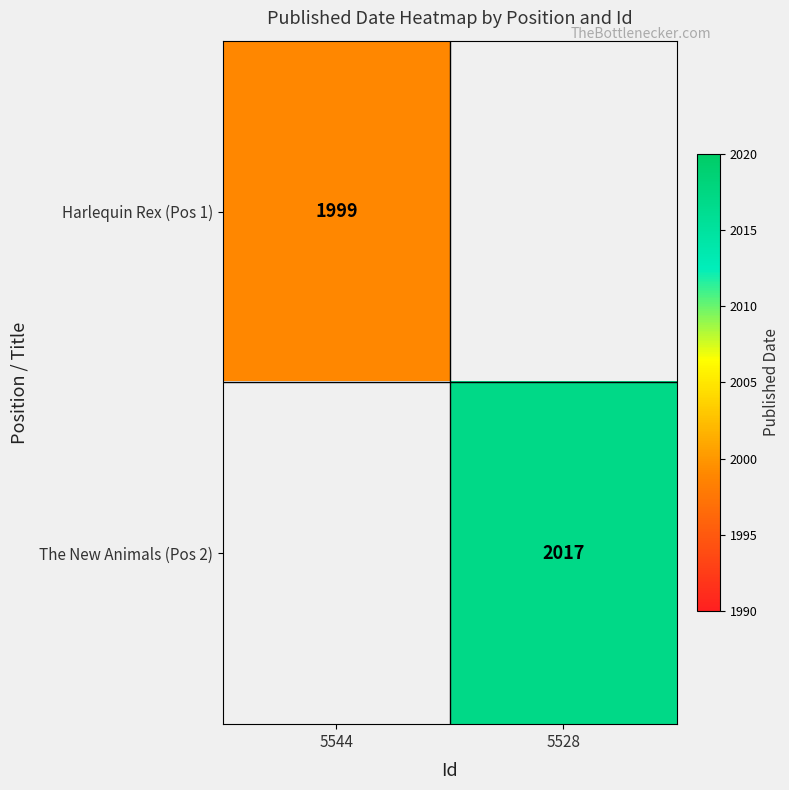

Which label corresponds to the smallest value in the chart?

5544